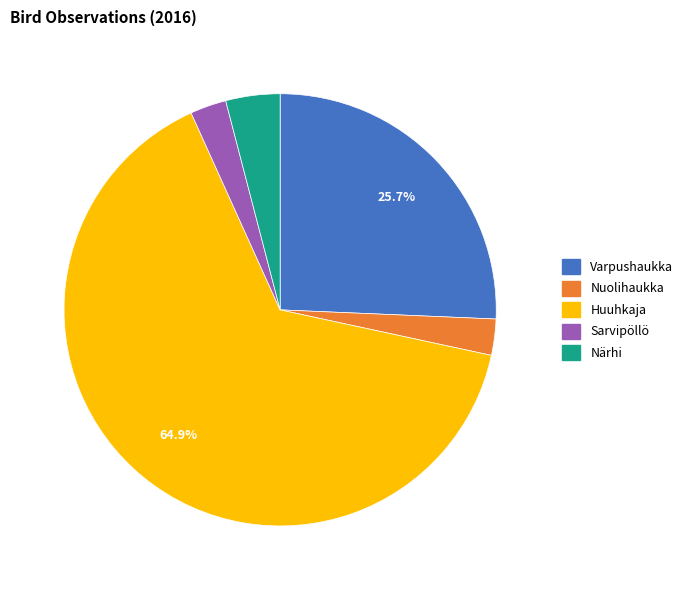

Count the number of slices in the pie.

5